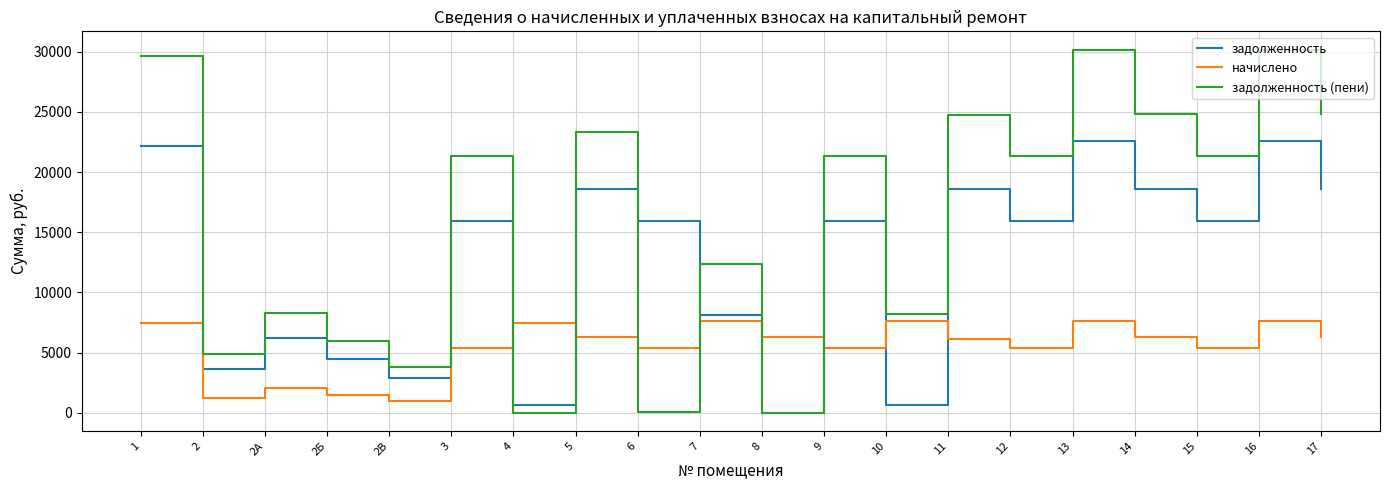

In задолженность, how many points are lower than both neighbors (excluding endpoints)?

7